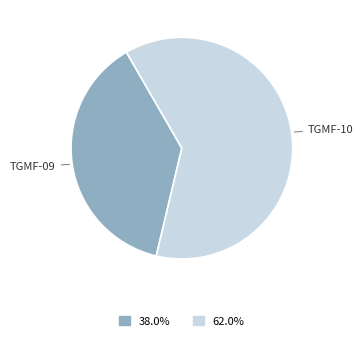

What is the majority slice?

TGMF-10